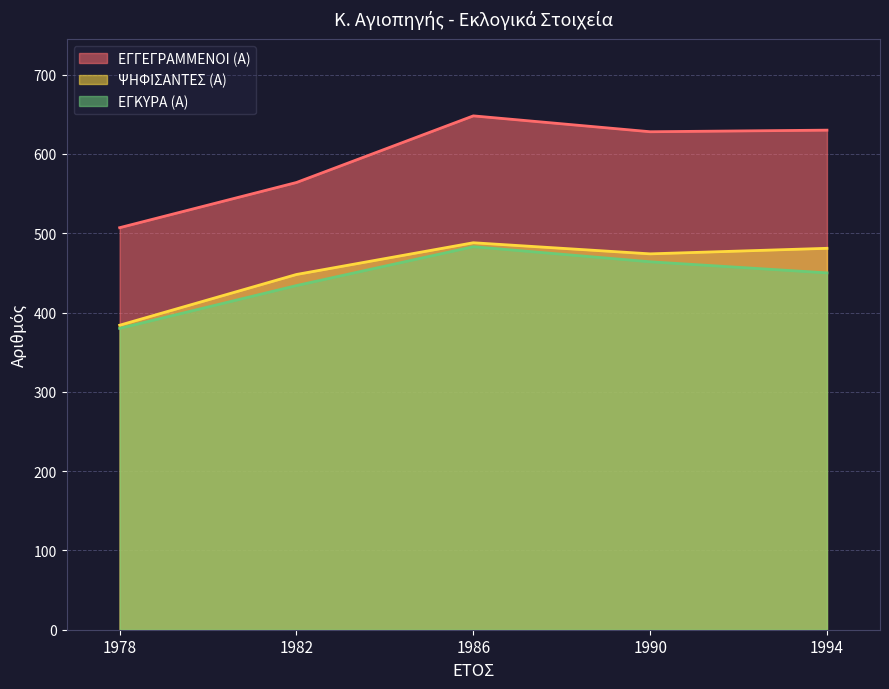

True or false: ΕΓΚΥΡΑ (Α) has more than 1 interior local peaks.

False